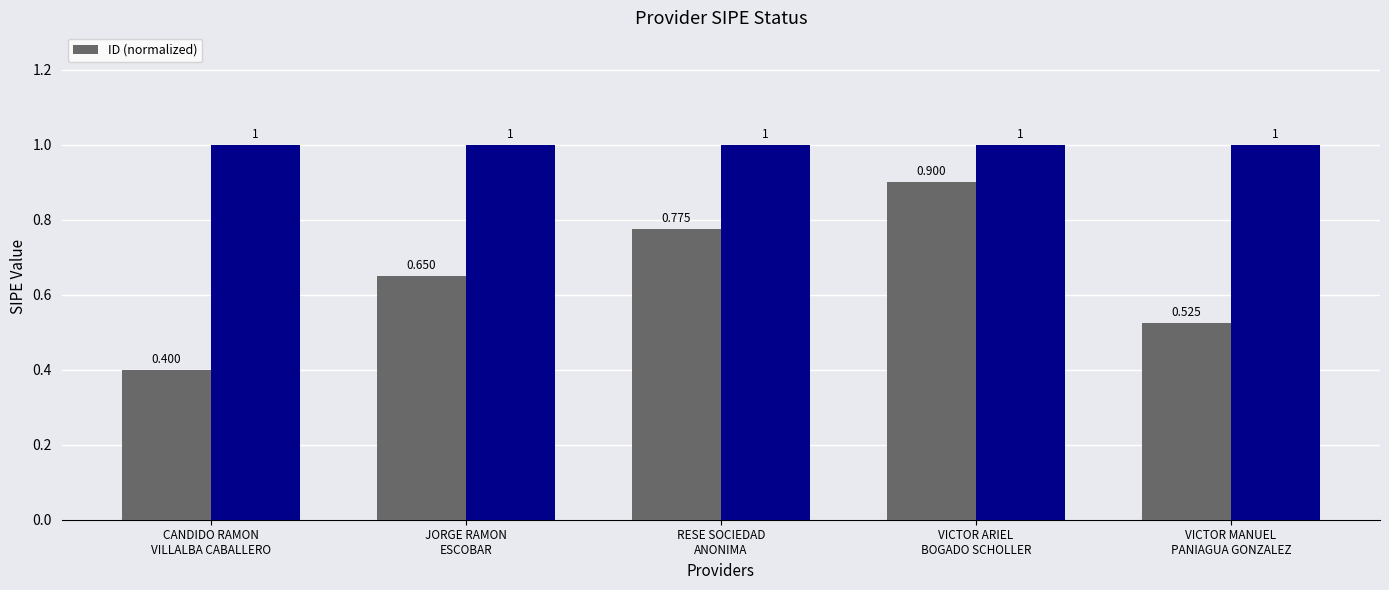

Count the values in the range 0 to 1.

5